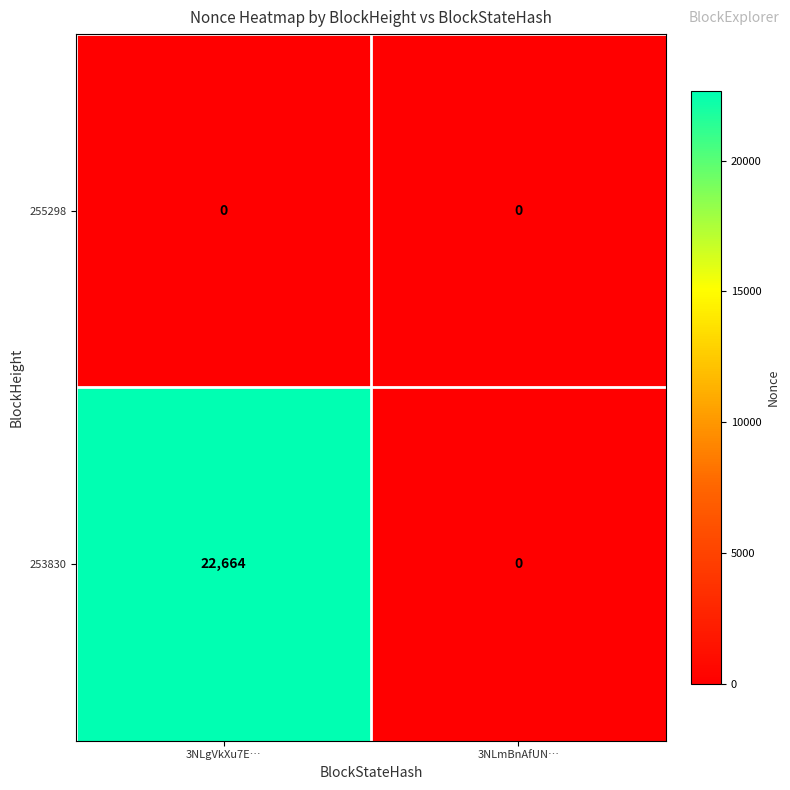

What value does the 253830 series have at 3NLgVkXu7E…, to the nearest 50?

22650